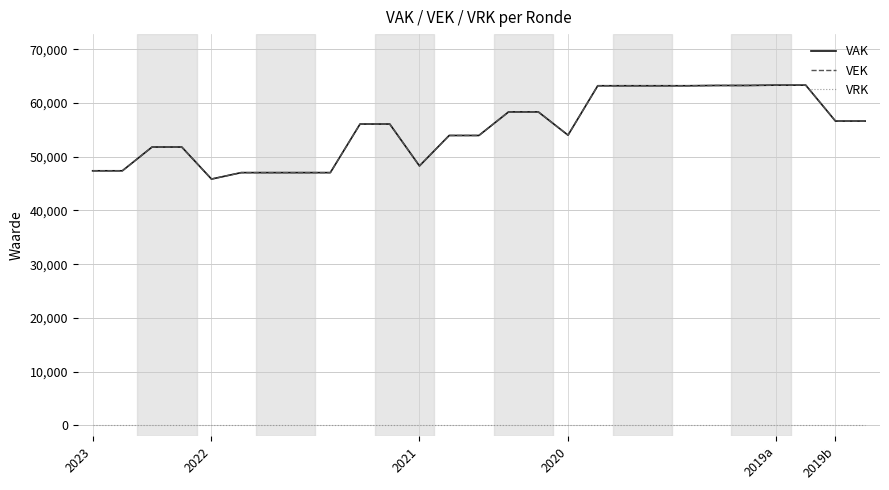

True or false: VAK and VEK cross at least once.

False